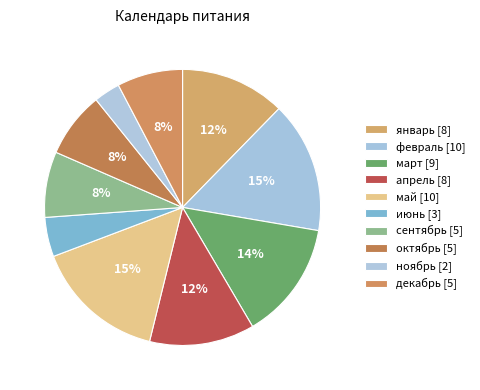

Count the number of slices in the pie.

10